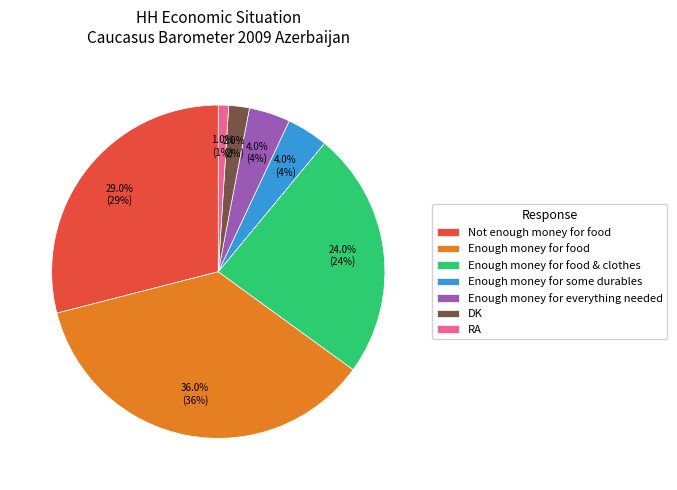

To the nearest percent, what percentage of the pie is Not enough money for food?

29%